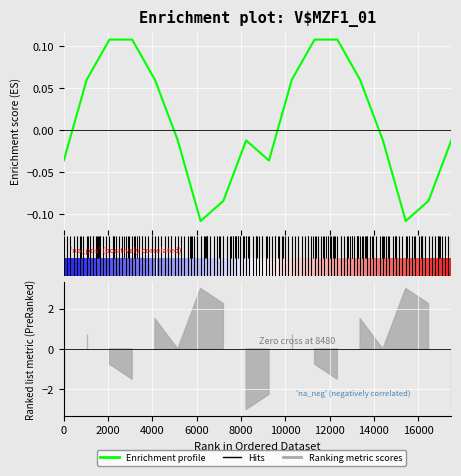

Does the chart display data point markers on the line(s)?

No